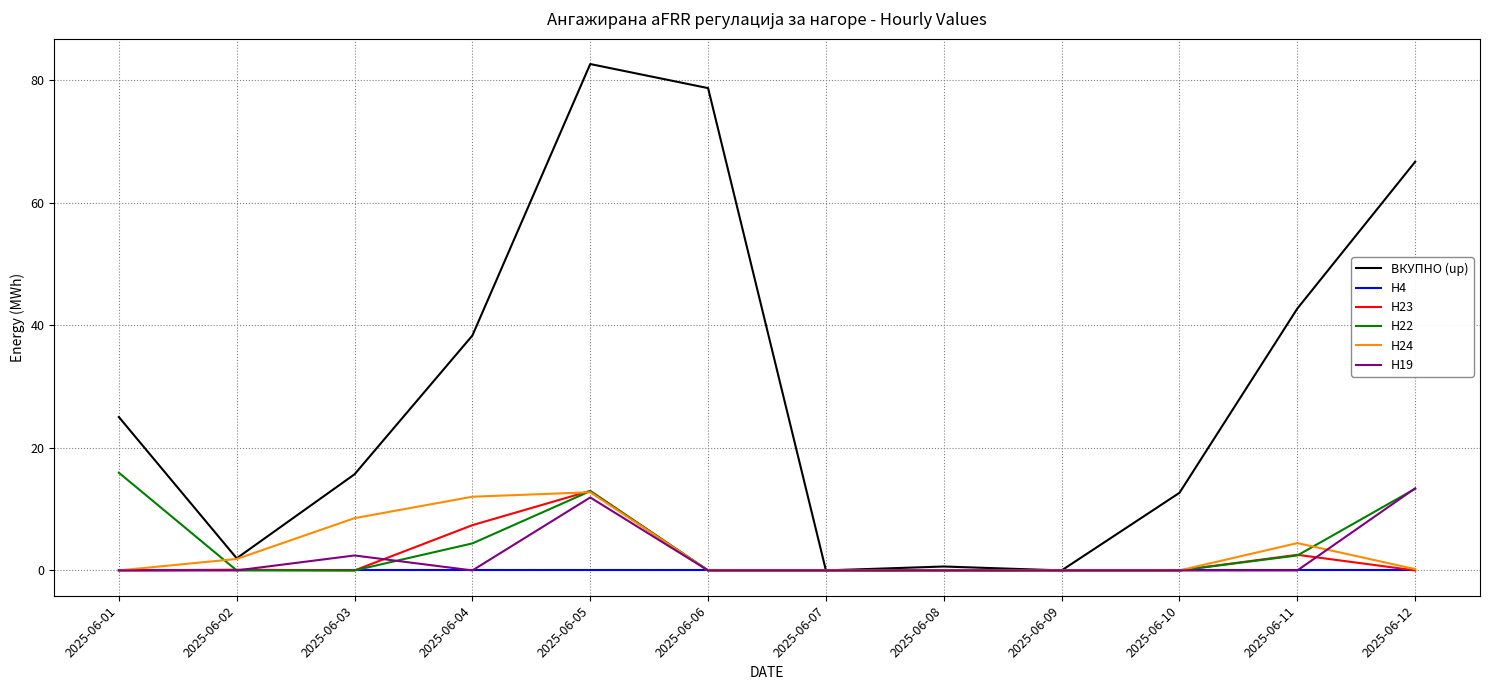

The value of H23 at 2025-06-08 is 0.0. True or false?

True